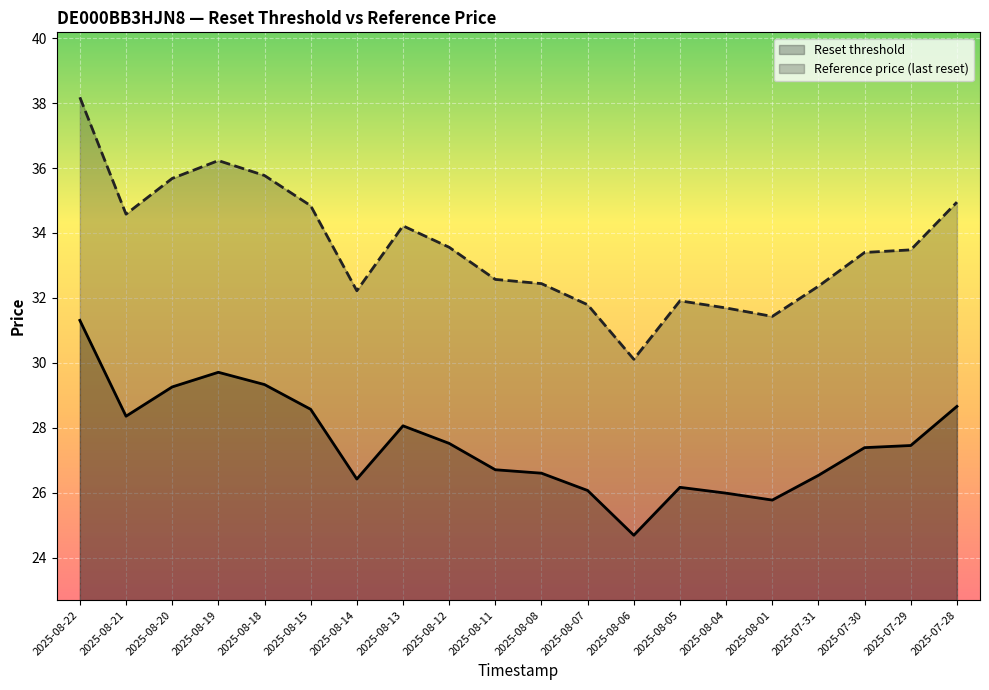

What is the label of the 1st point from the right?

2025-07-28